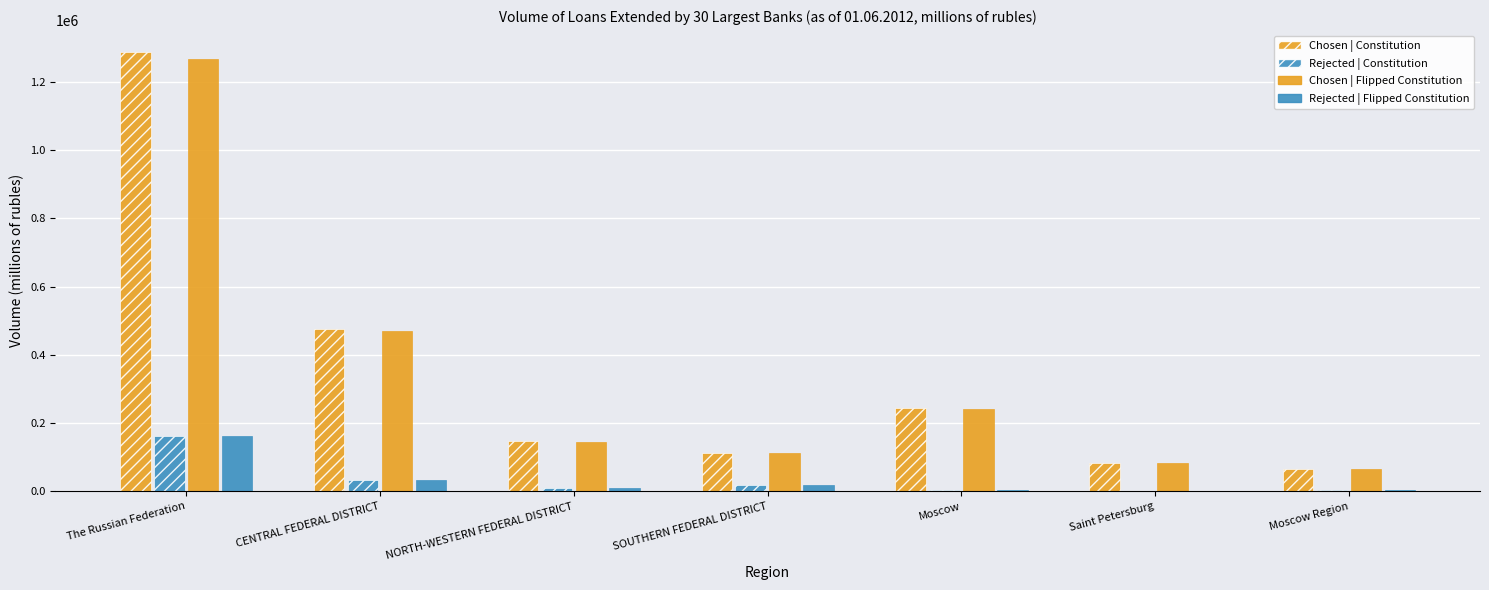

Count the number of data series in this chart.

4